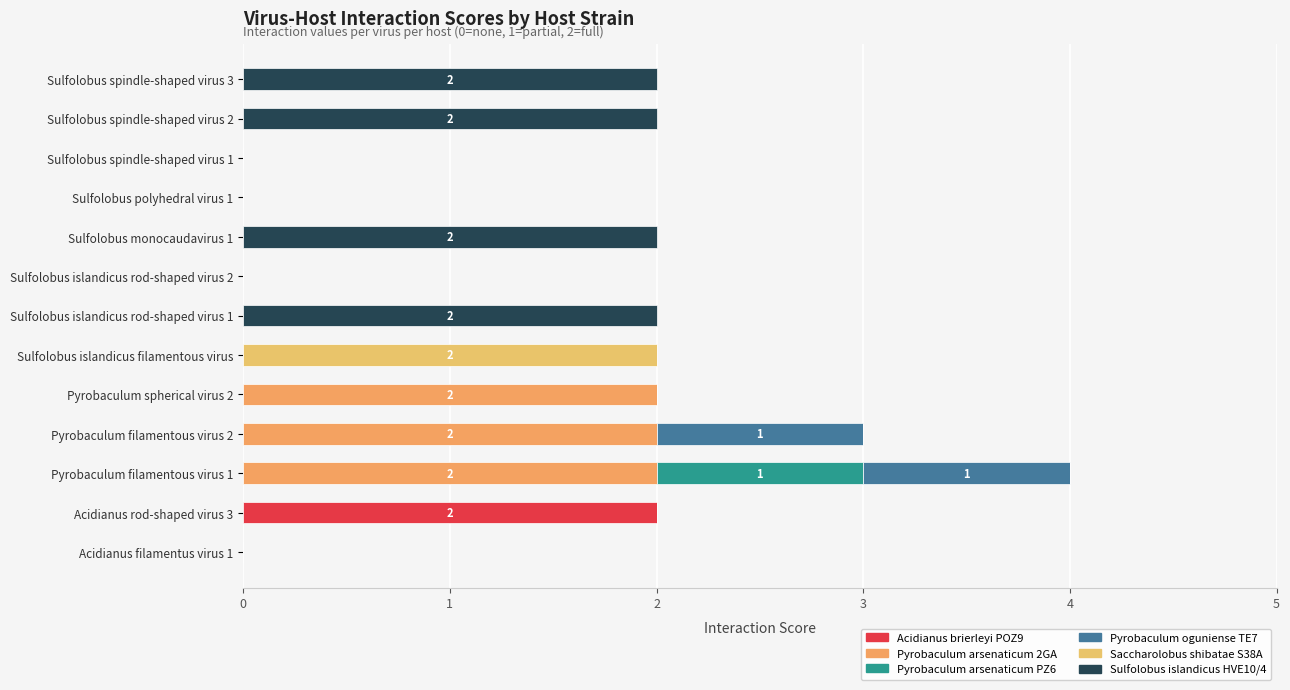

What are all the series names shown in the legend?

Acidianus brierleyi POZ9, Pyrobaculum arsenaticum 2GA, Pyrobaculum arsenaticum PZ6, Pyrobaculum oguniense TE7, Saccharolobus shibatae S38A, Sulfolobus islandicus HVE10/4